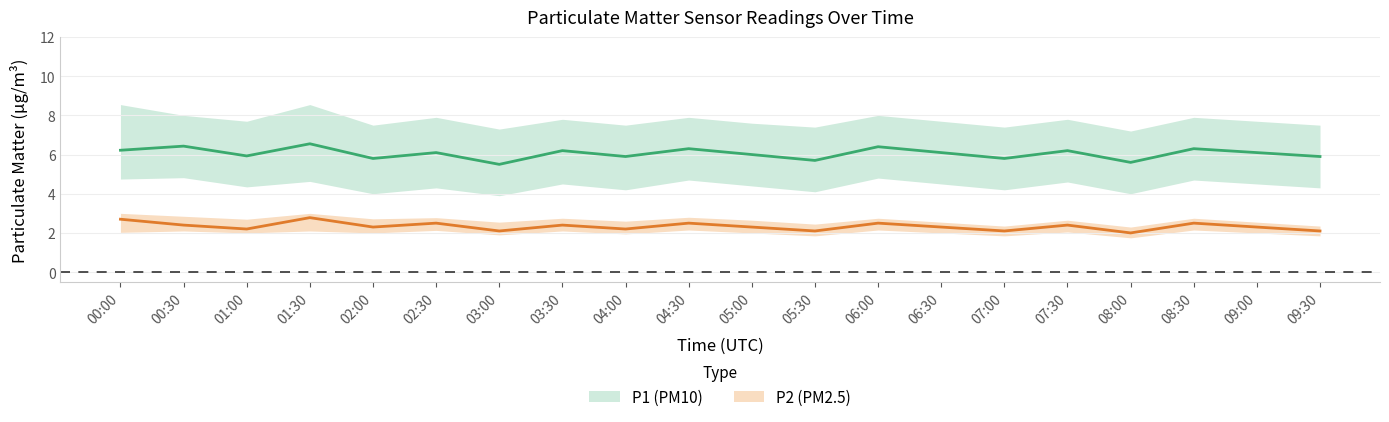

Rank the series by their maximum value, from highest to lowest.

P1_upper, P1, P1_lower, P2_upper, P2, P2_lower